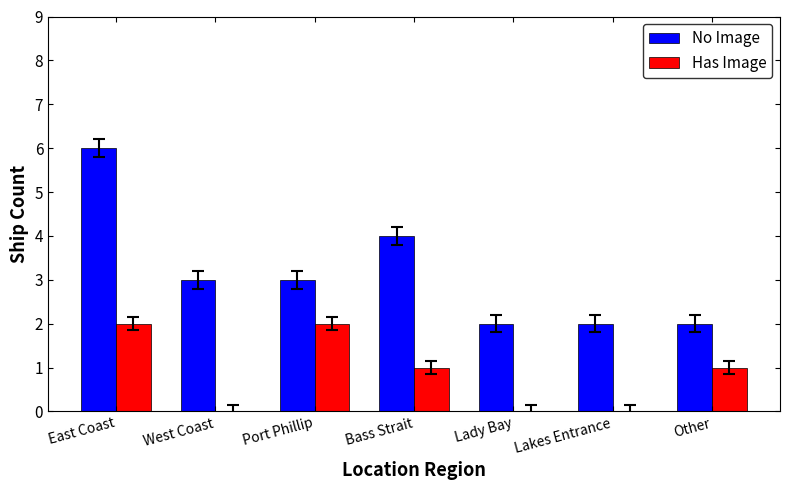

What is the highest value of the Has Image series?

2